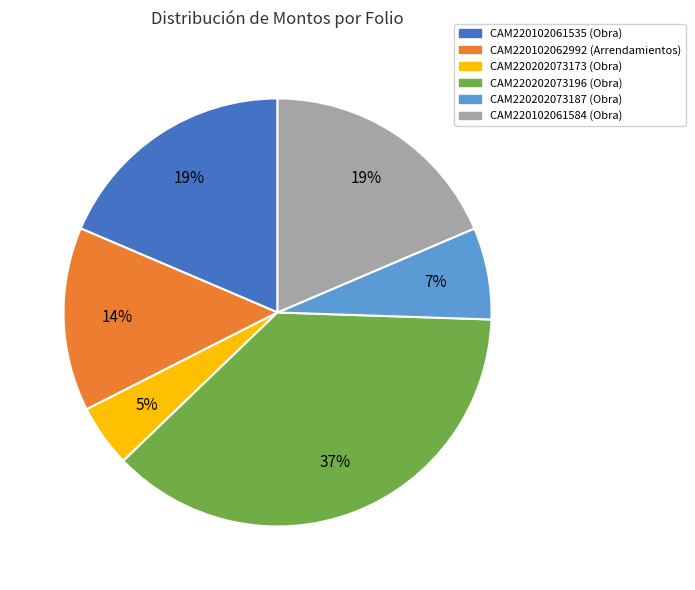

Which slice is the smallest?

CAM220202073173